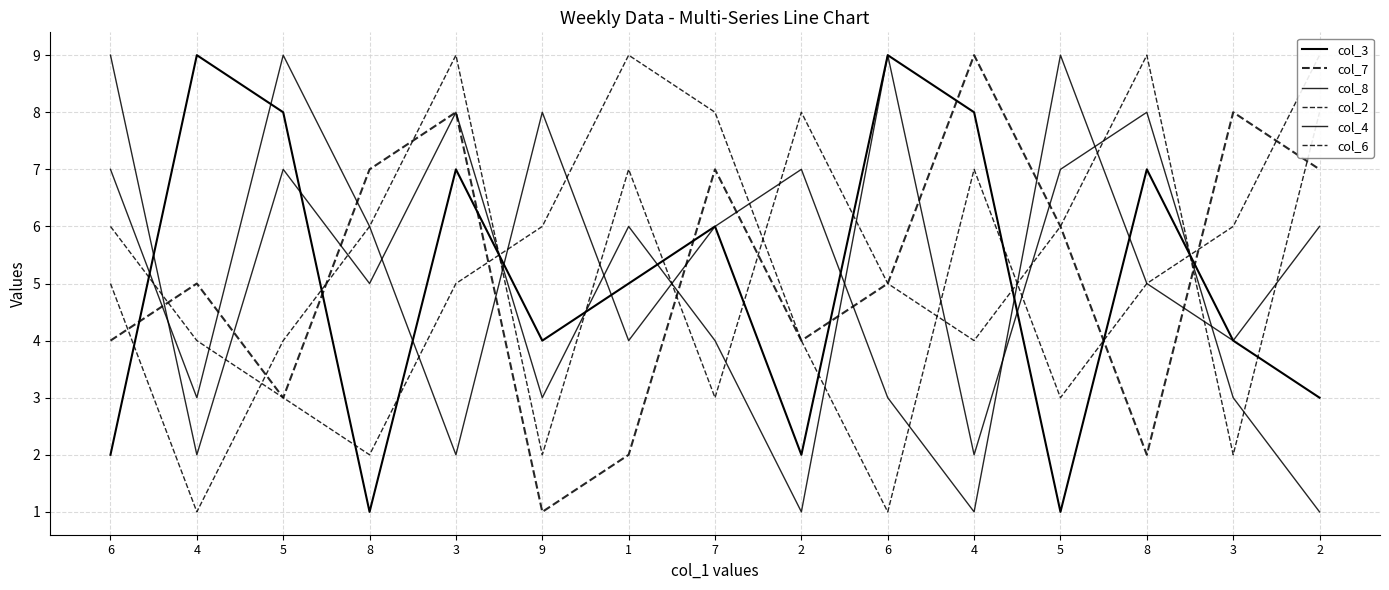

How many categories are shown in the chart?

15